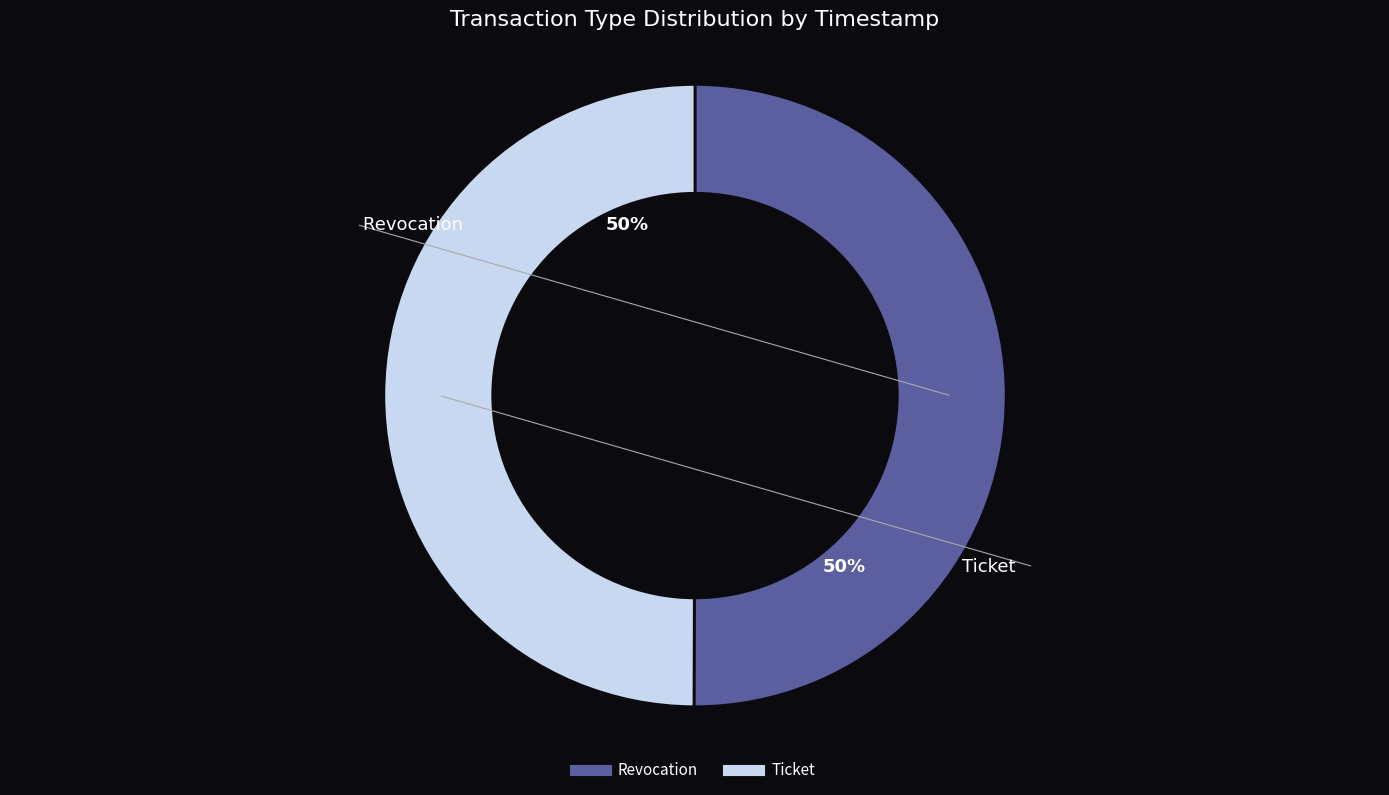

How many slices are in this pie chart?

2